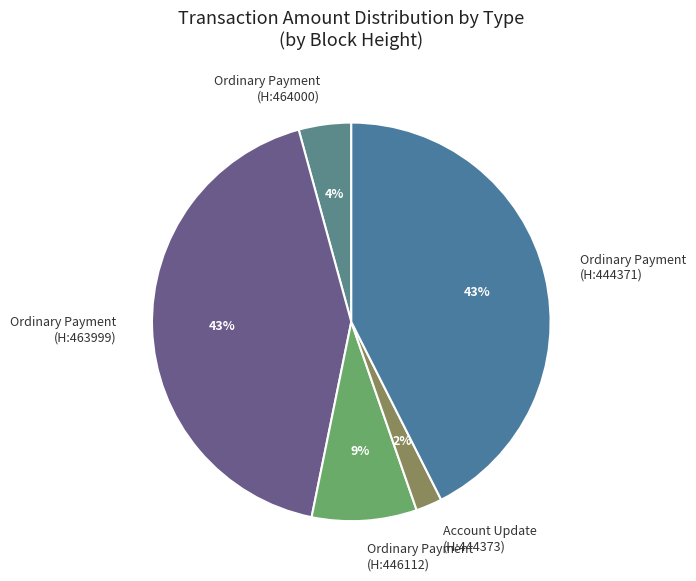

Which category has the smallest portion of the pie?

Account Update (H:444373)